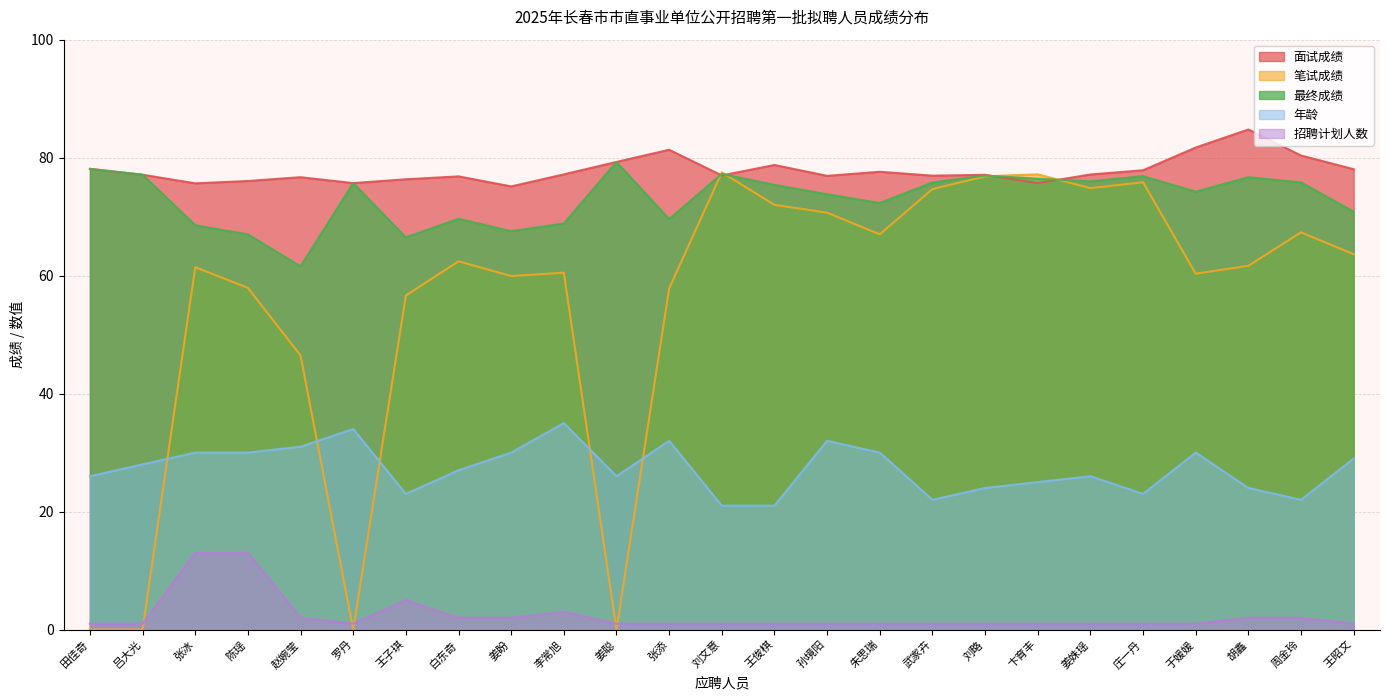

True or false: 笔试成绩 has more than 0 points higher than both neighbors.

True